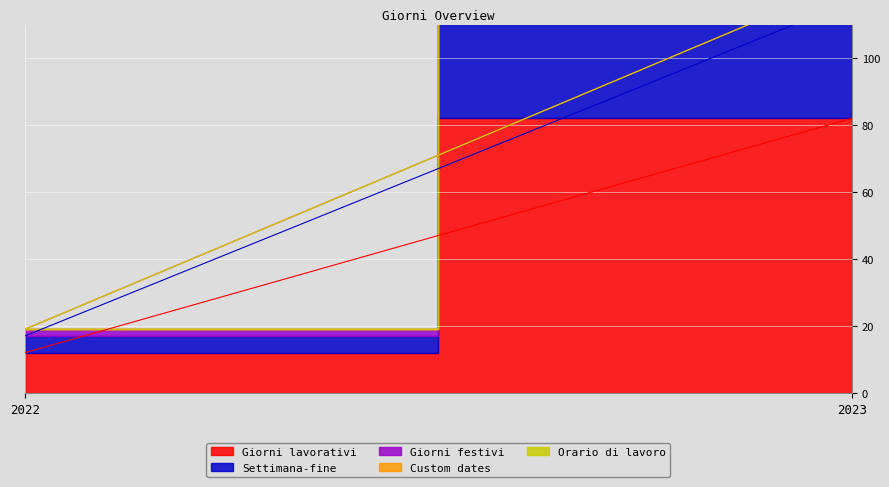

How many lines are shown in the chart?

5